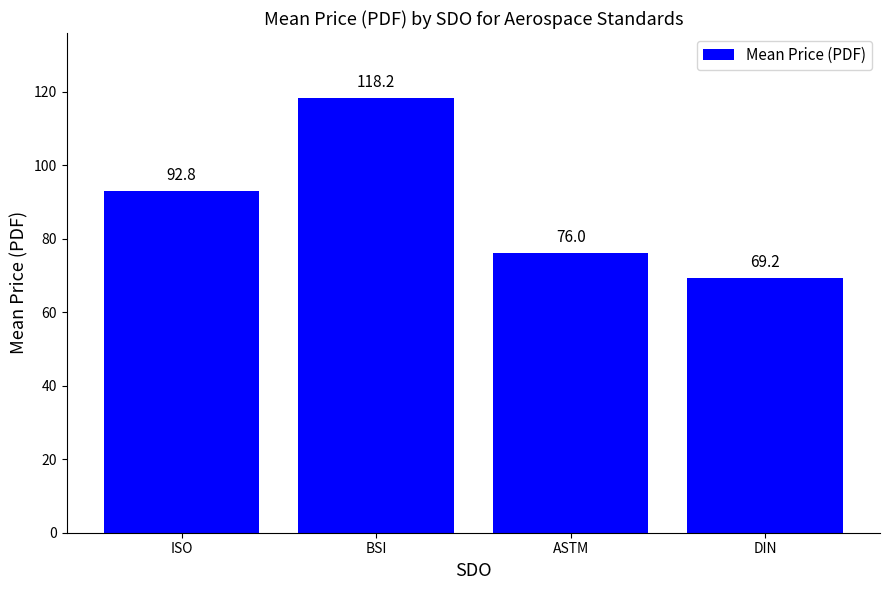

What is the sum of all values?

356.2